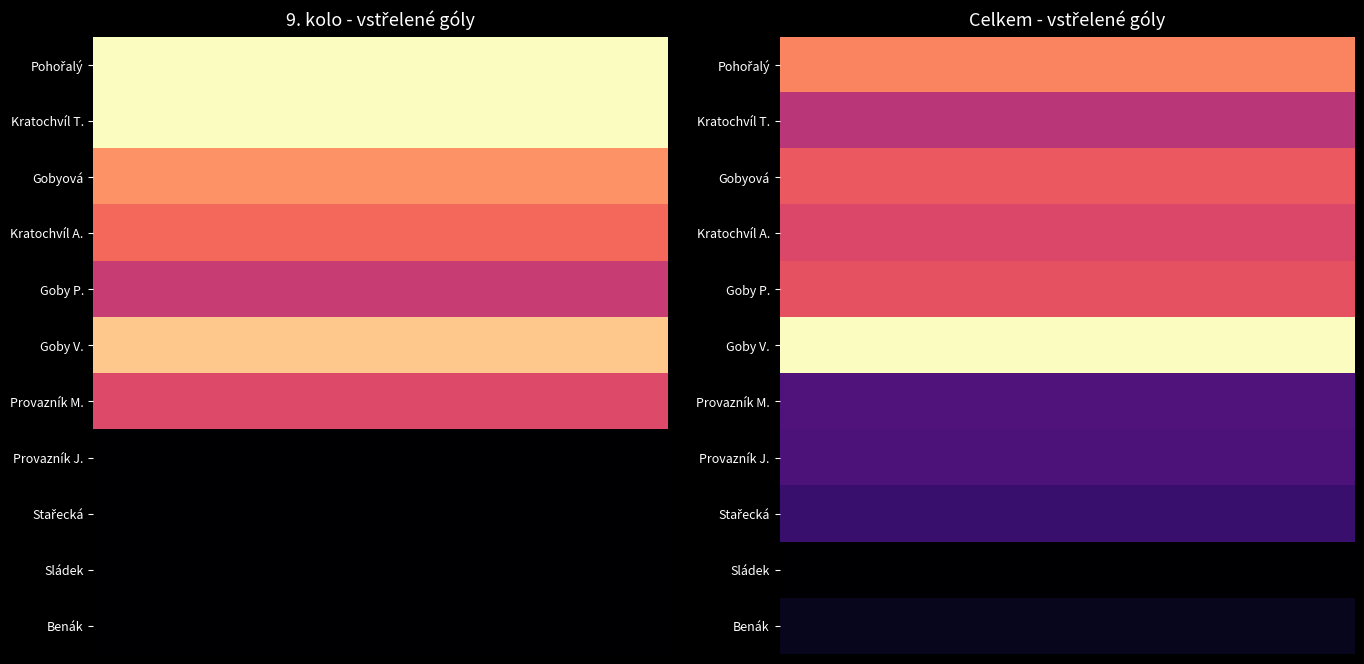

How many series are shown in this chart?

11